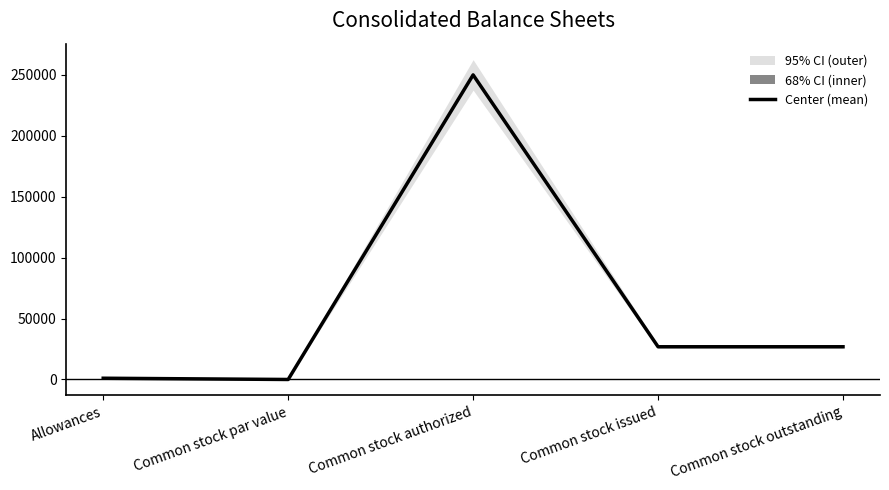

What is the label of the 2nd point from the right?

Common stock issued